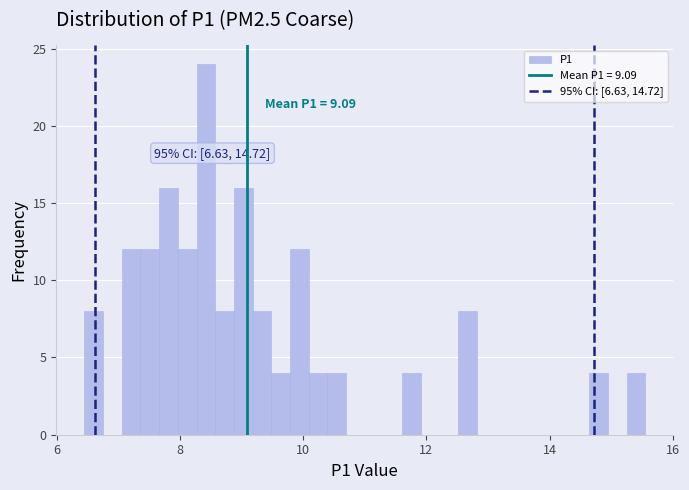

Around what value on the x-axis is the tallest bar? Give the approximate position of its centre, as read against the axis.

8.4